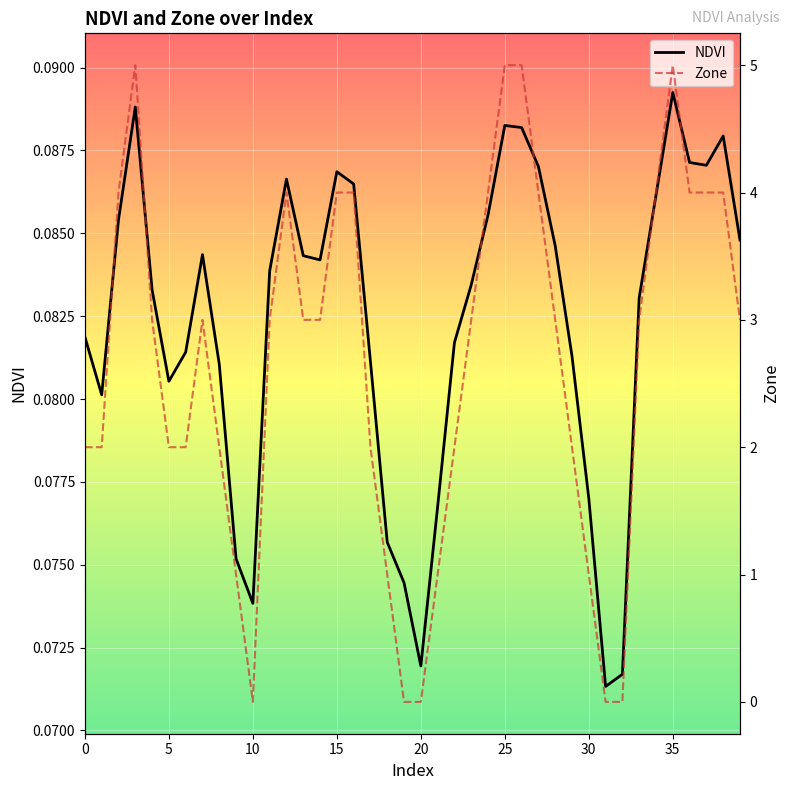

Between 14 and 32, which series saw the biggest shift?

Zone